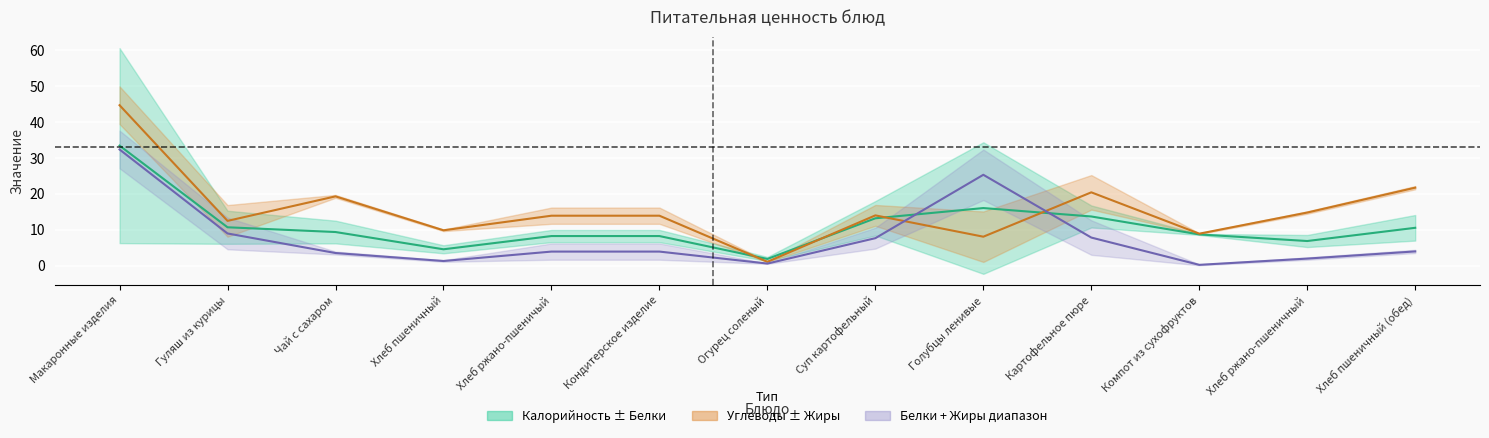

What is the maximum value for Белки?

32.4